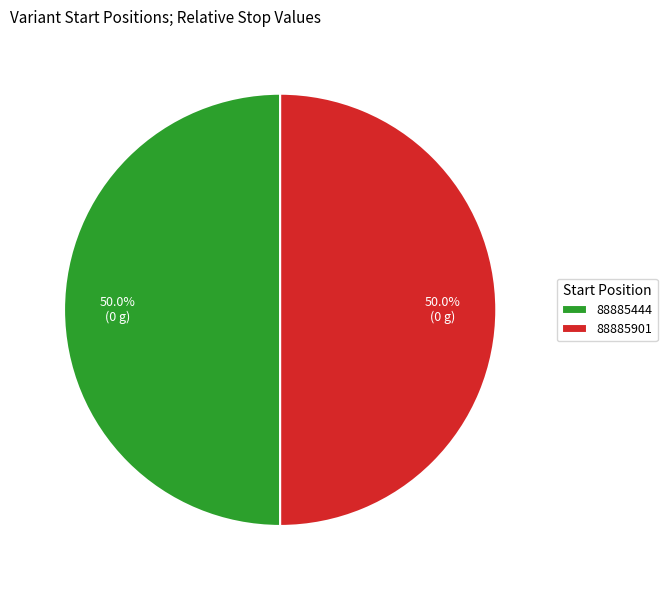

Combined, do 88885901 and 88885444 account for over 50%?

Yes